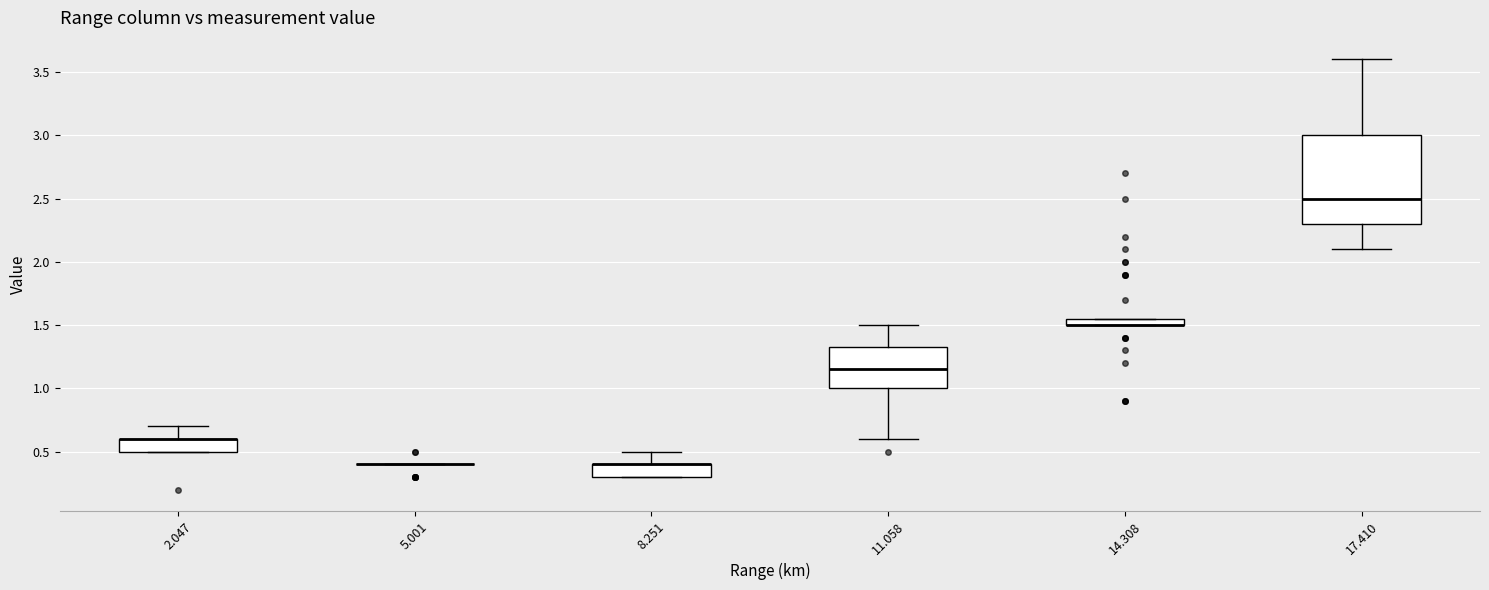

Which box is the tallest, from its lower edge to its upper edge?

17.410